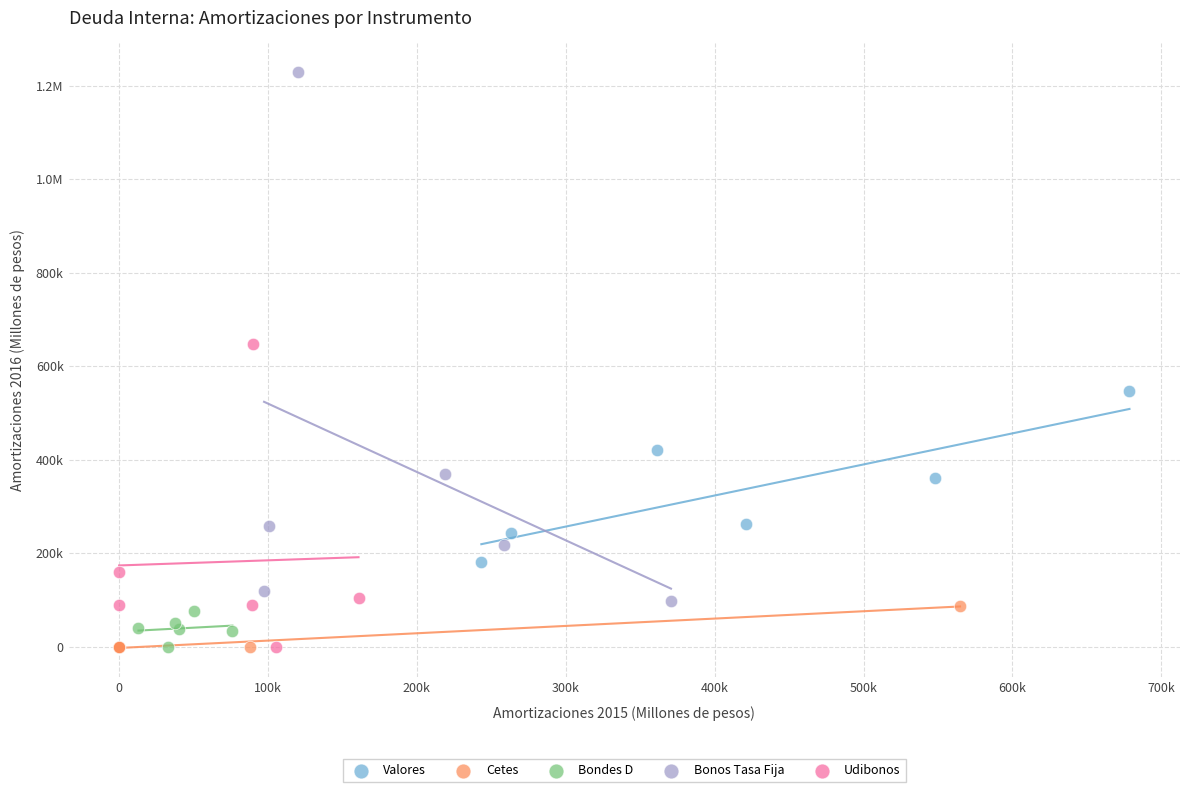

What are all the series names shown in the legend?

Valores, Cetes, Bondes D, Bonos Tasa Fija, Udibonos